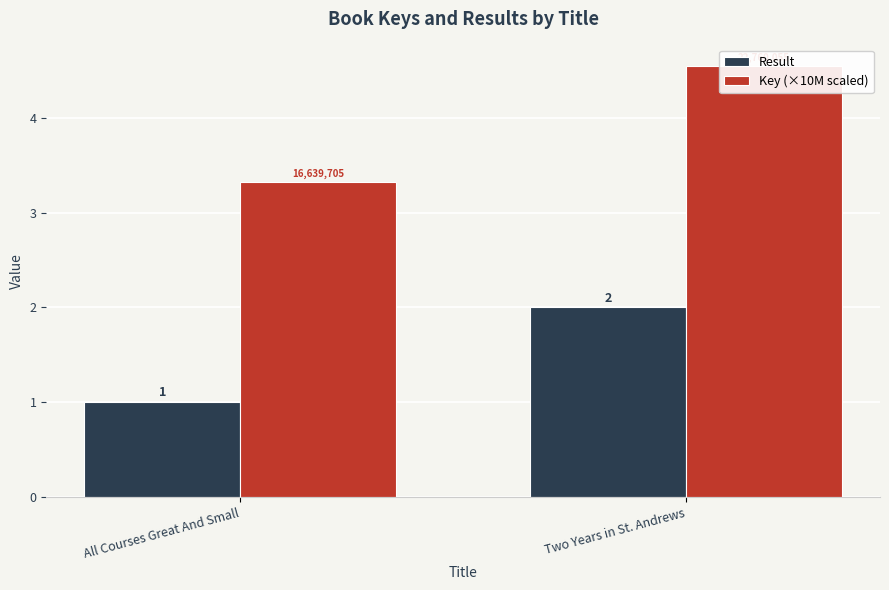

The Result series shows 0.7 at Two Years in St. Andrews. True or false?

False